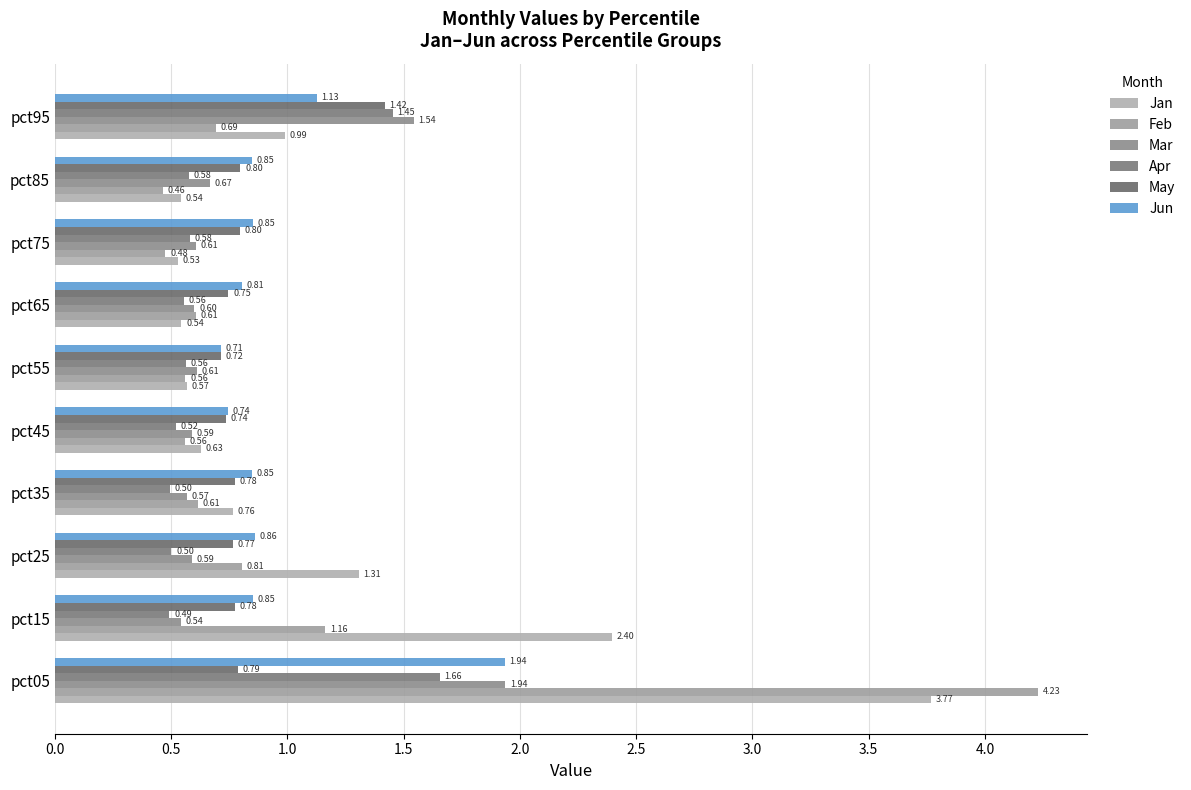

At which category does the chart reach its minimum across all series?

pct85